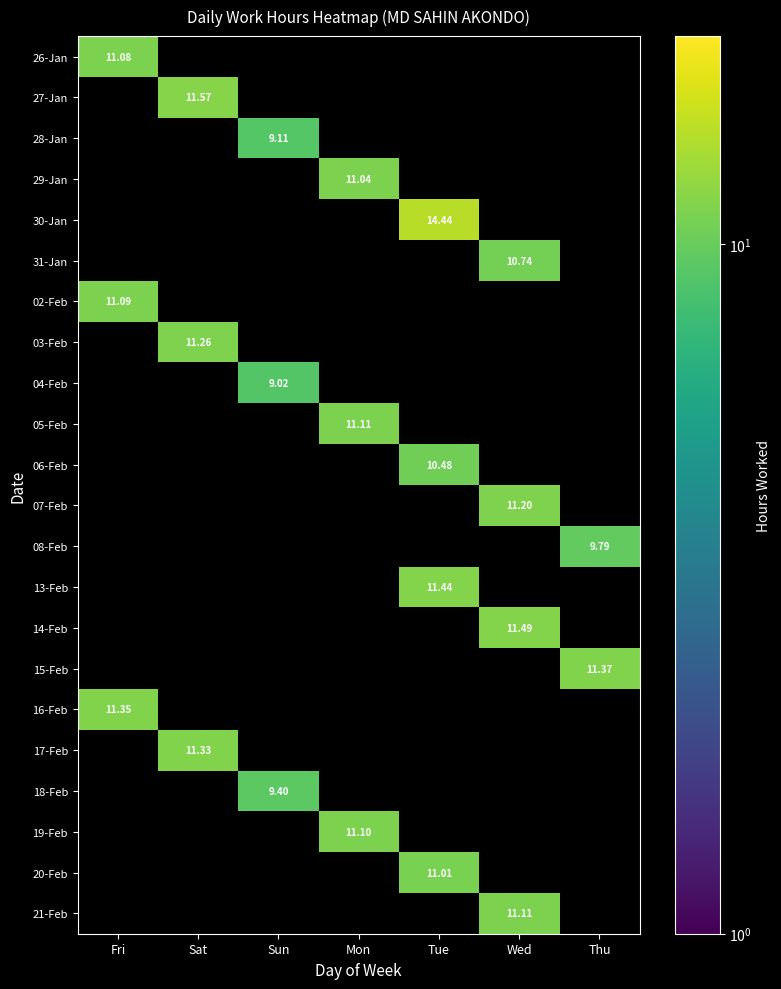

How many data points does each series have?

7